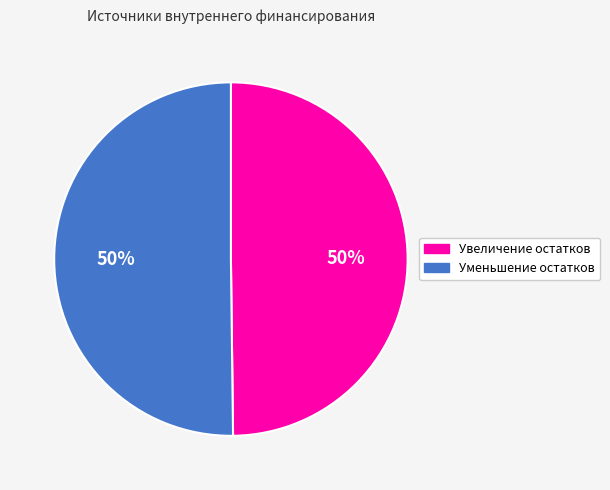

To the nearest percent, what is the average slice percentage?

50%